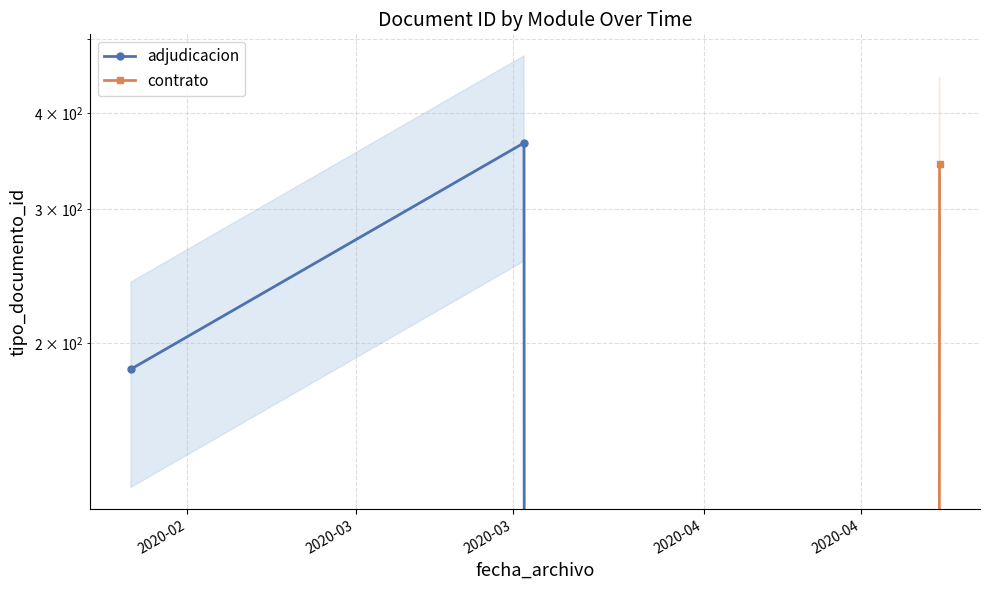

Is it true that adjudicacion equals 366 at 2020-03?

True